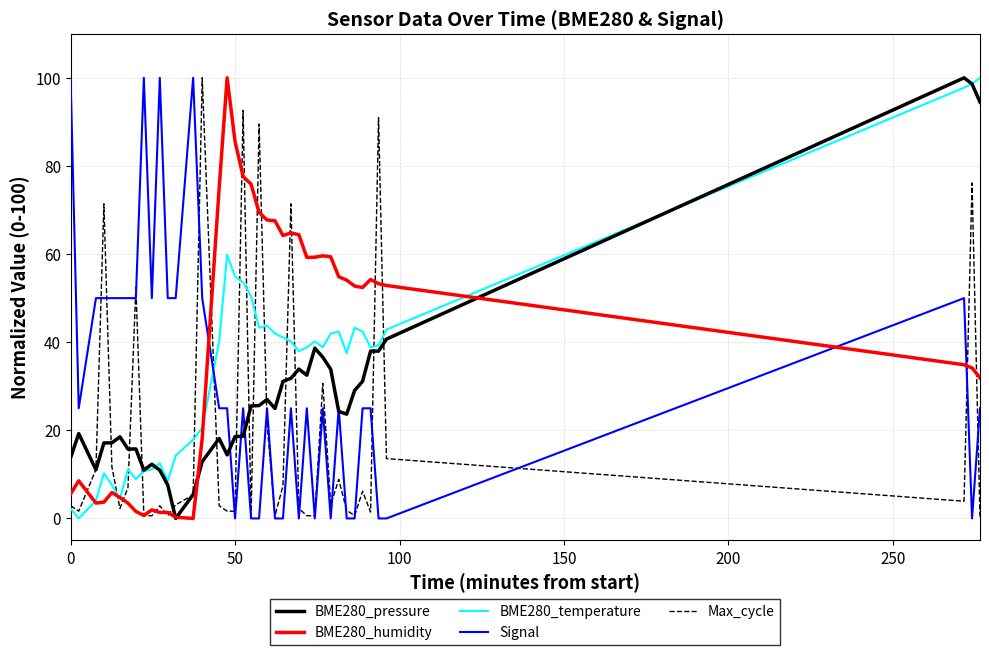

Which series has the largest total across all categories?

BME280_humidity